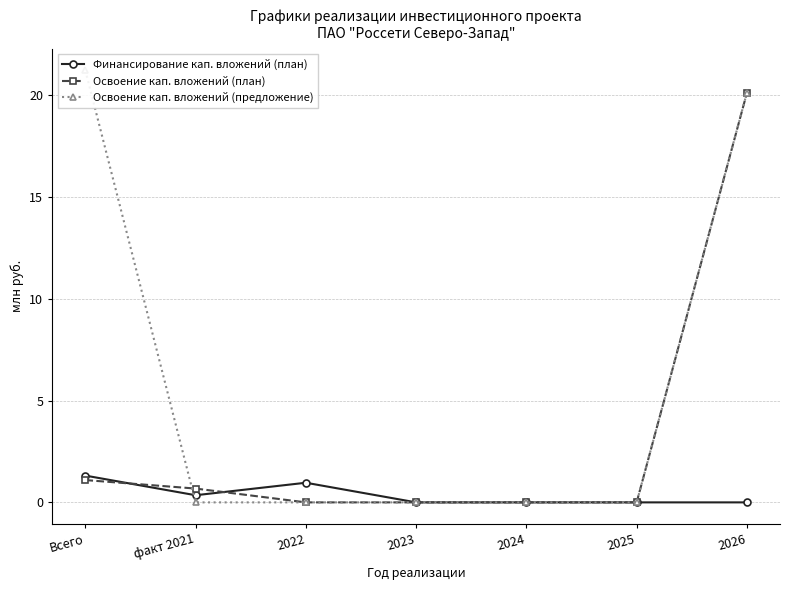

List the series in order of their overall mean, highest first.

Освоение кап. вложений (предложение), Освоение кап. вложений (план), Финансирование кап. вложений (план)